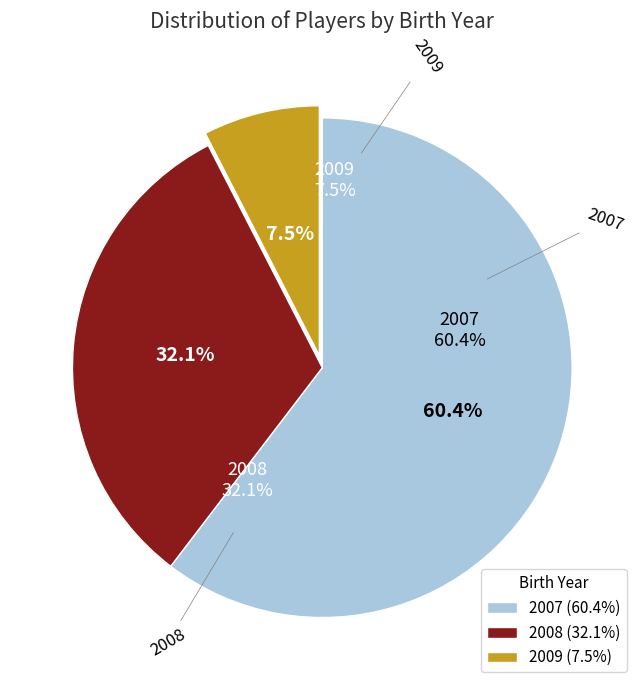

What is the largest slice in the pie chart?

2007